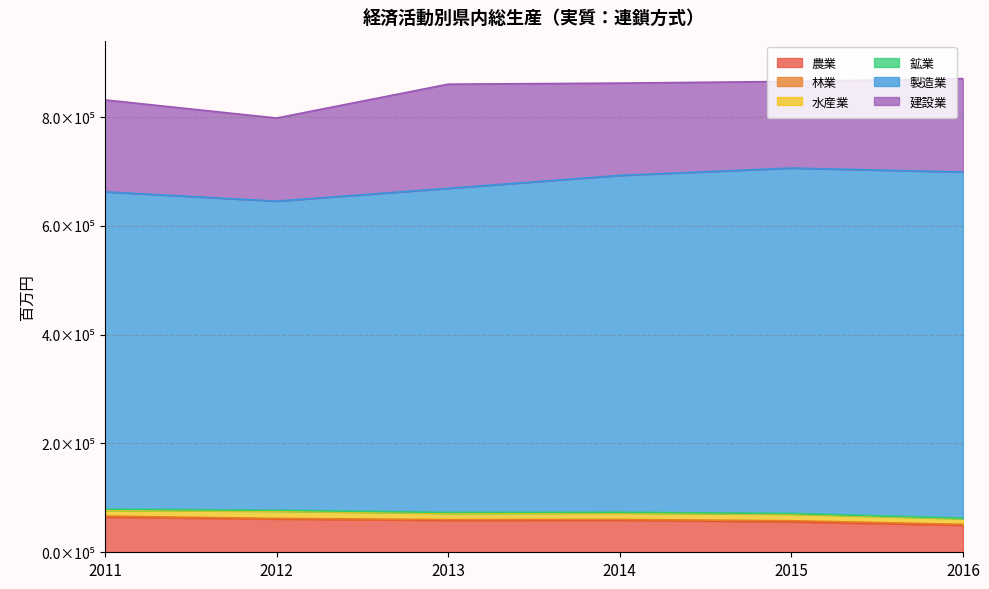

True or false: 建設業 has more than 0 interior local peaks.

True